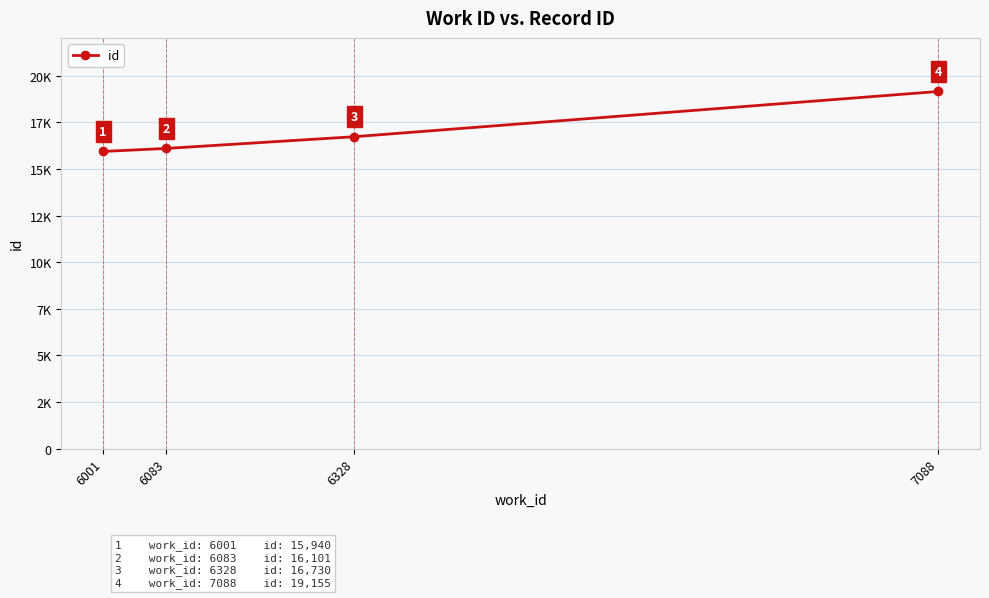

Rank the categories by value from highest to lowest.

7088, 6328, 6083, 6001